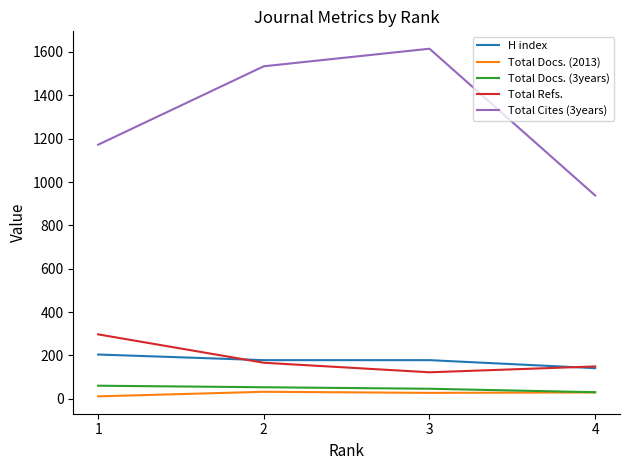

True or false: H index and Total Cites (3years) cross at least once.

False